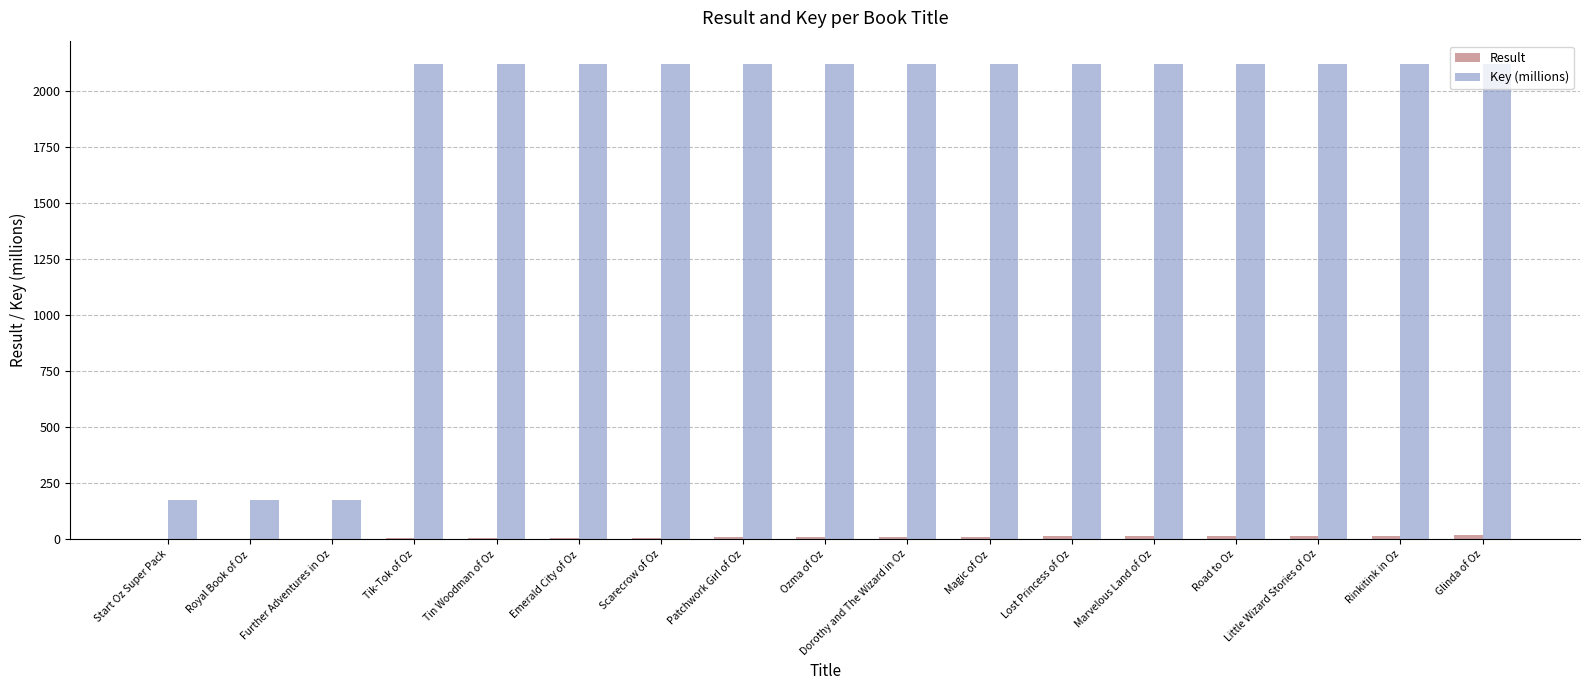

What is the sum of all Key (millions) values?

30176.0